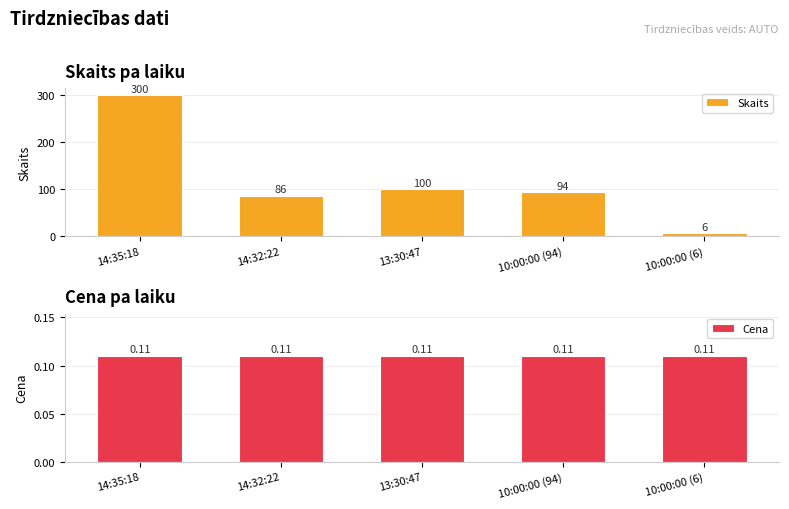

Which label corresponds to the largest value in the chart?

14:35:18